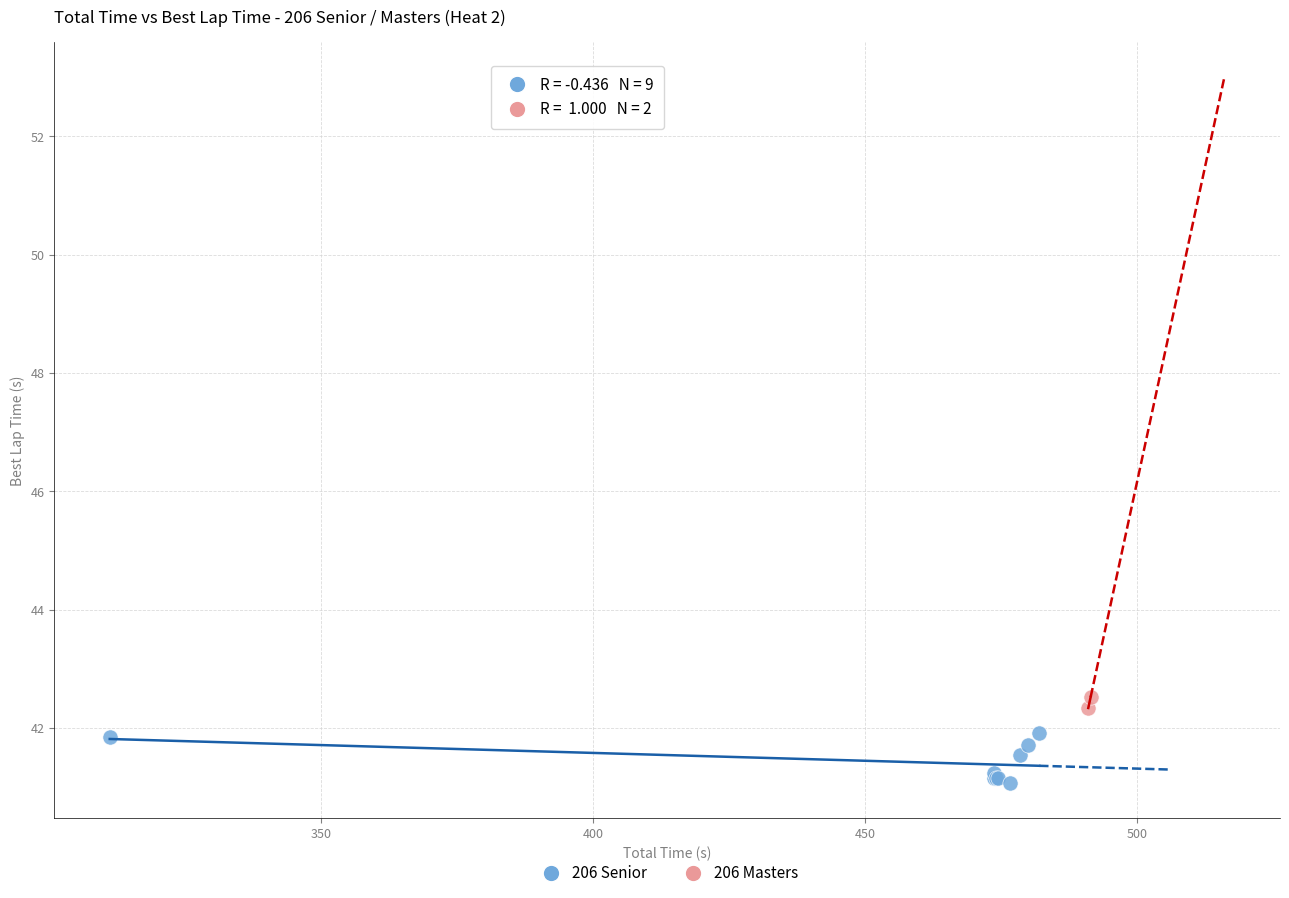

What are all the series names shown in the legend?

206 Senior, 206 Masters